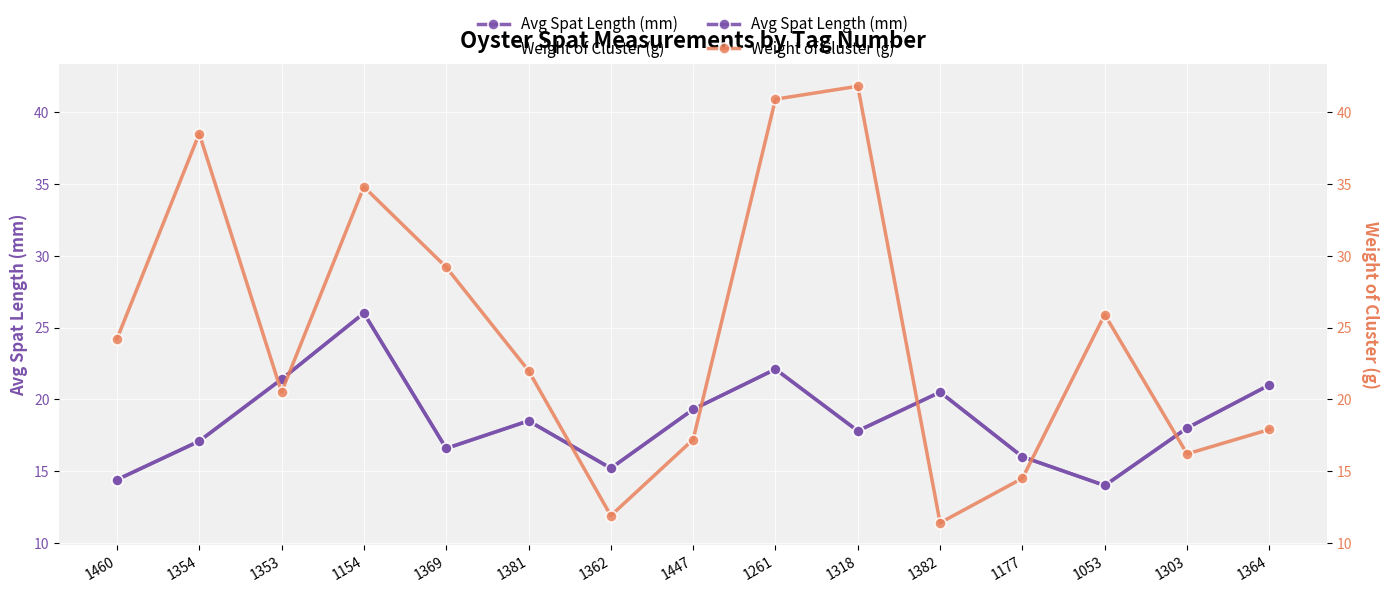

Reading left to right, what are all the values shown in this chart?

Avg Spat Length (mm): 14.4	17.1	21.4	26.0	16.6	18.5	15.2	19.3	22.1	17.8	20.5	16.0	14.0	18.0	21.0
Weight of Cluster (g): 24.2	38.5	20.5	34.8	29.2	22.0	11.9	17.2	40.9	41.8	11.4	14.5	25.9	16.2	17.9